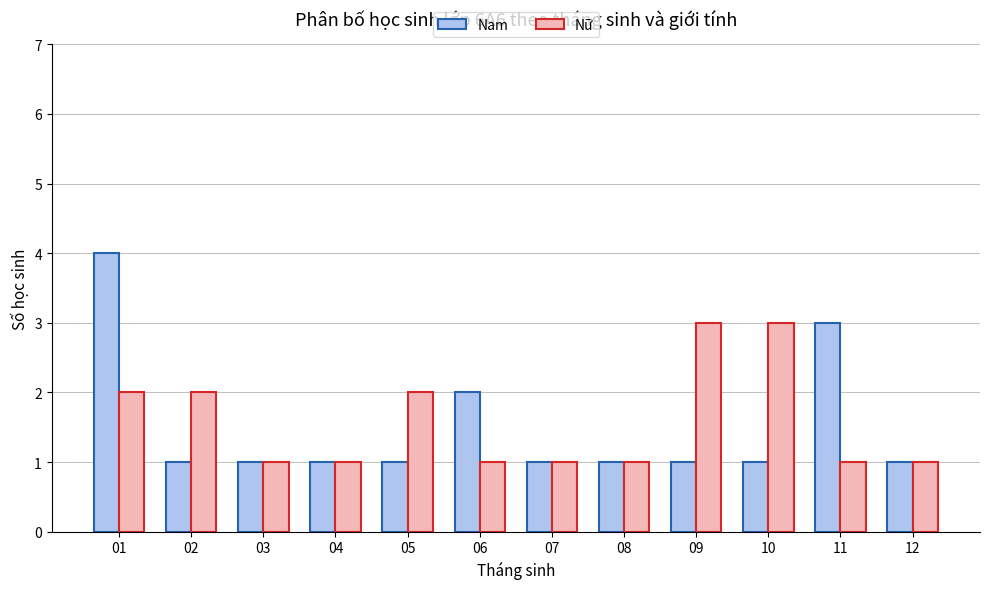

How many bars are there in each group?

2